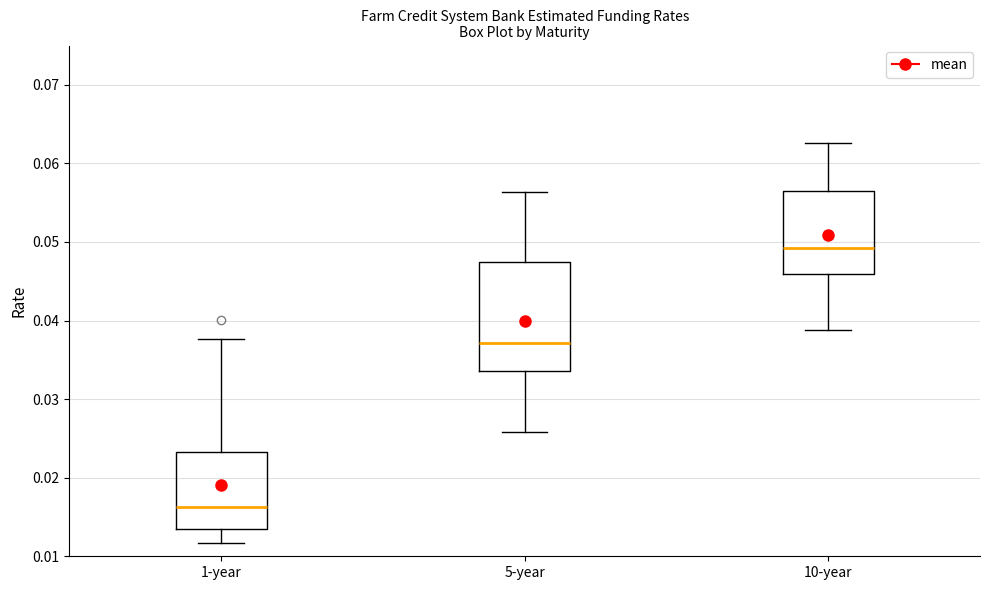

Reading left to right, transcribe this box plot: for each box, give where its median line is, the range the box spans, and where its two whiskers end, as read against the y-axis. The values are not printed on the chart, so give them approximately, as read against the axis.

1-year: median 0.016, box 0.013 to 0.023, whiskers 0.012 to 0.038
5-year: median 0.037, box 0.034 to 0.047, whiskers 0.026 to 0.056
10-year: median 0.049, box 0.046 to 0.057, whiskers 0.039 to 0.063